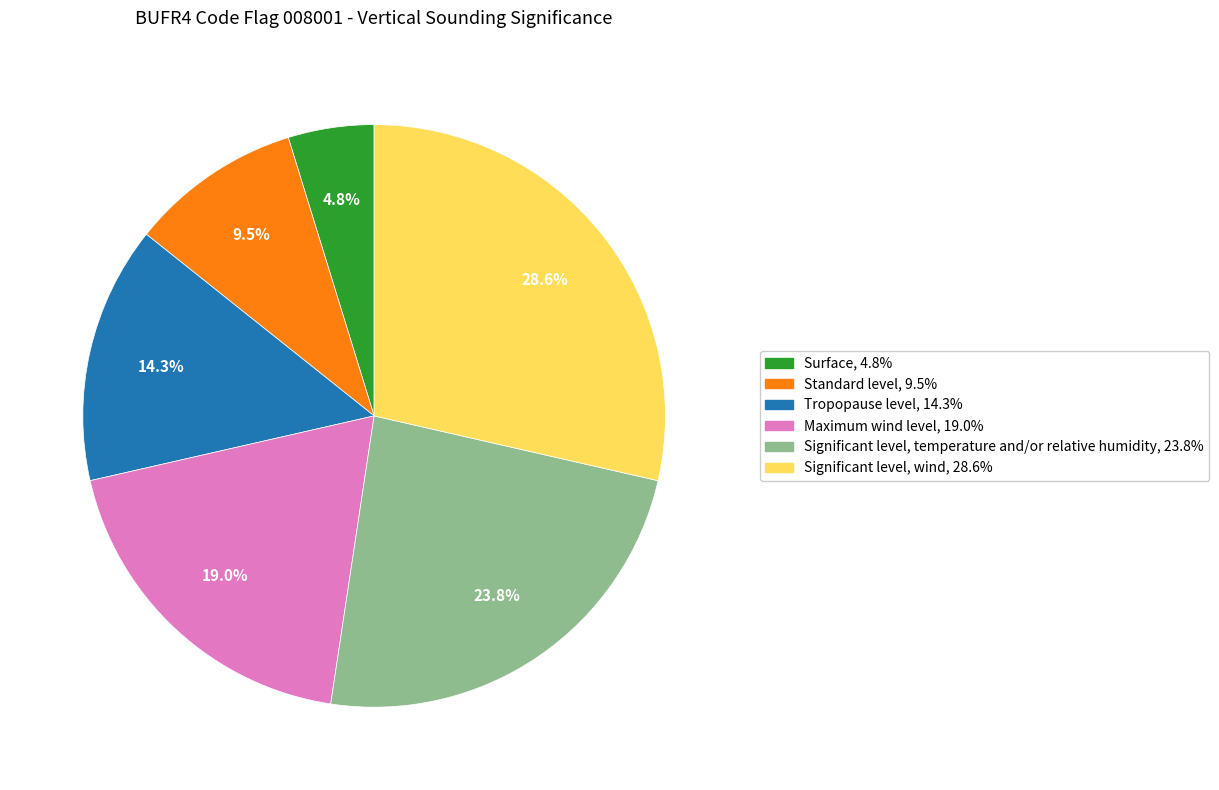

Count the number of slices in the pie.

6